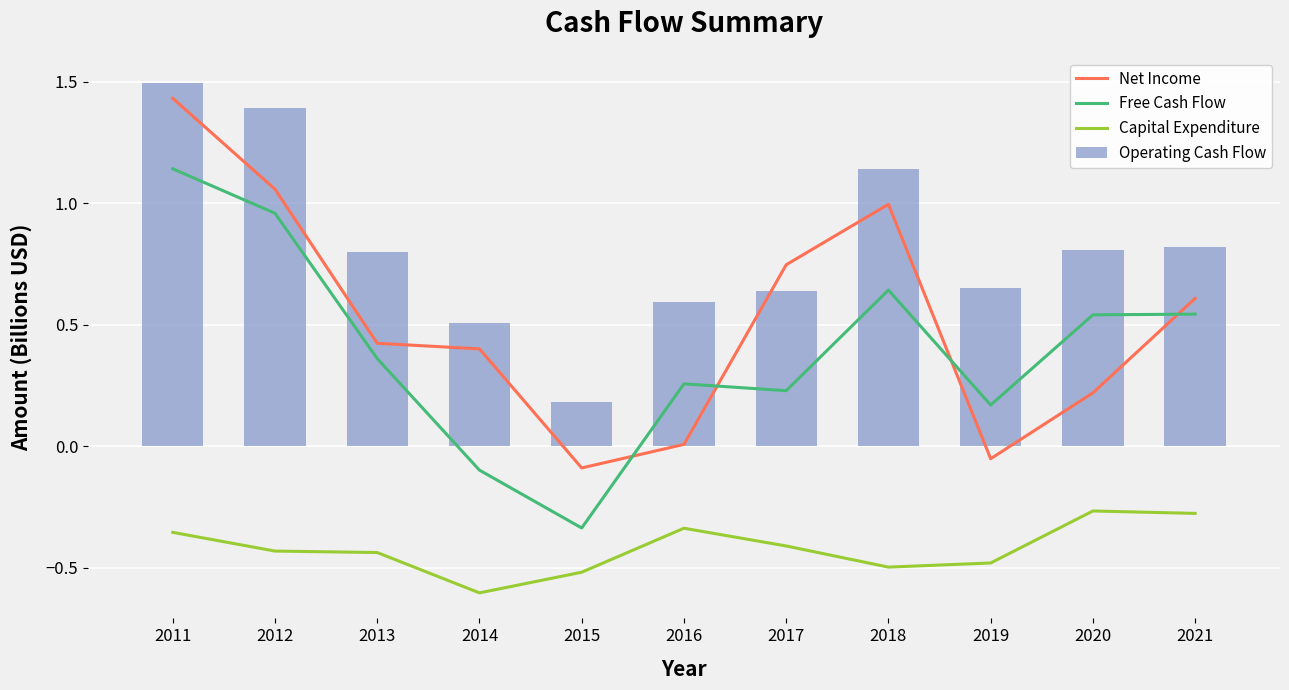

Where is Operating Cash Flow nearest to the value 0?

2015